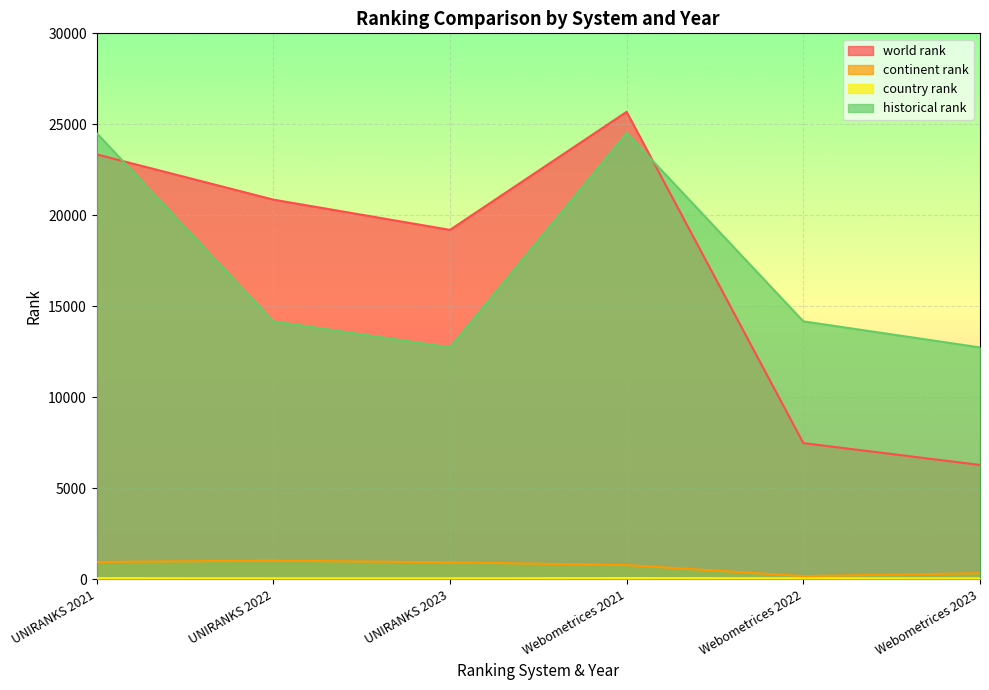

Reading left to right, transcribe all the data shown in this chart.

world rank: 23351.0	20863.0	19200.0	25687.0	7484.0	6282.0
continent rank: 952.0	1027.0	932.0	781.0	175.0	334.0
country rank: 65.0	56.0	56.0	69.0	56.0	52.0
historical rank: 24519.0	14173.5	12741.0	24519.0	14173.5	12741.0